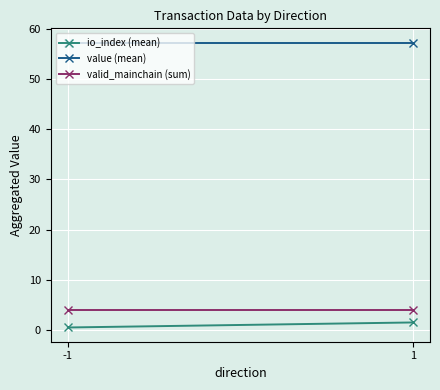

How many lines are shown in the chart?

3